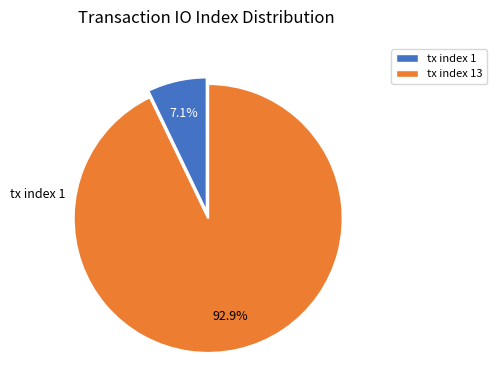

How many slices are in this pie chart?

2